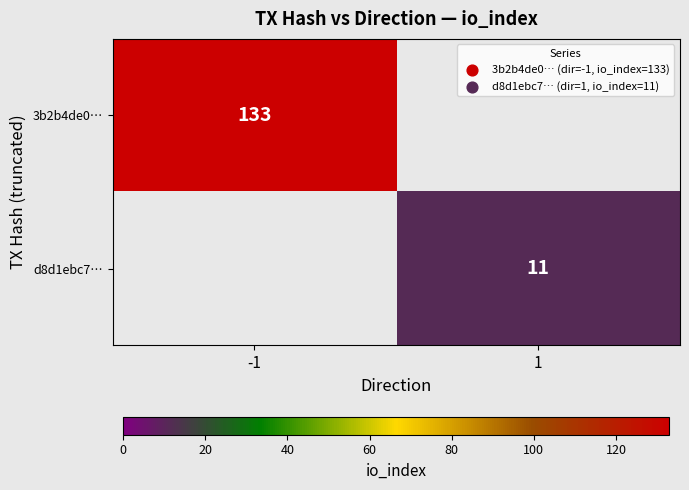

The 3b2b4de0… series shows 133 at -1. True or false?

True